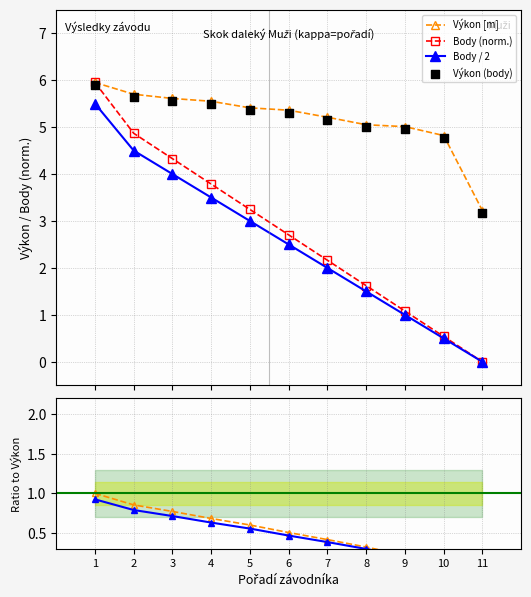

At how many categories does at least one series exceed 1?

11